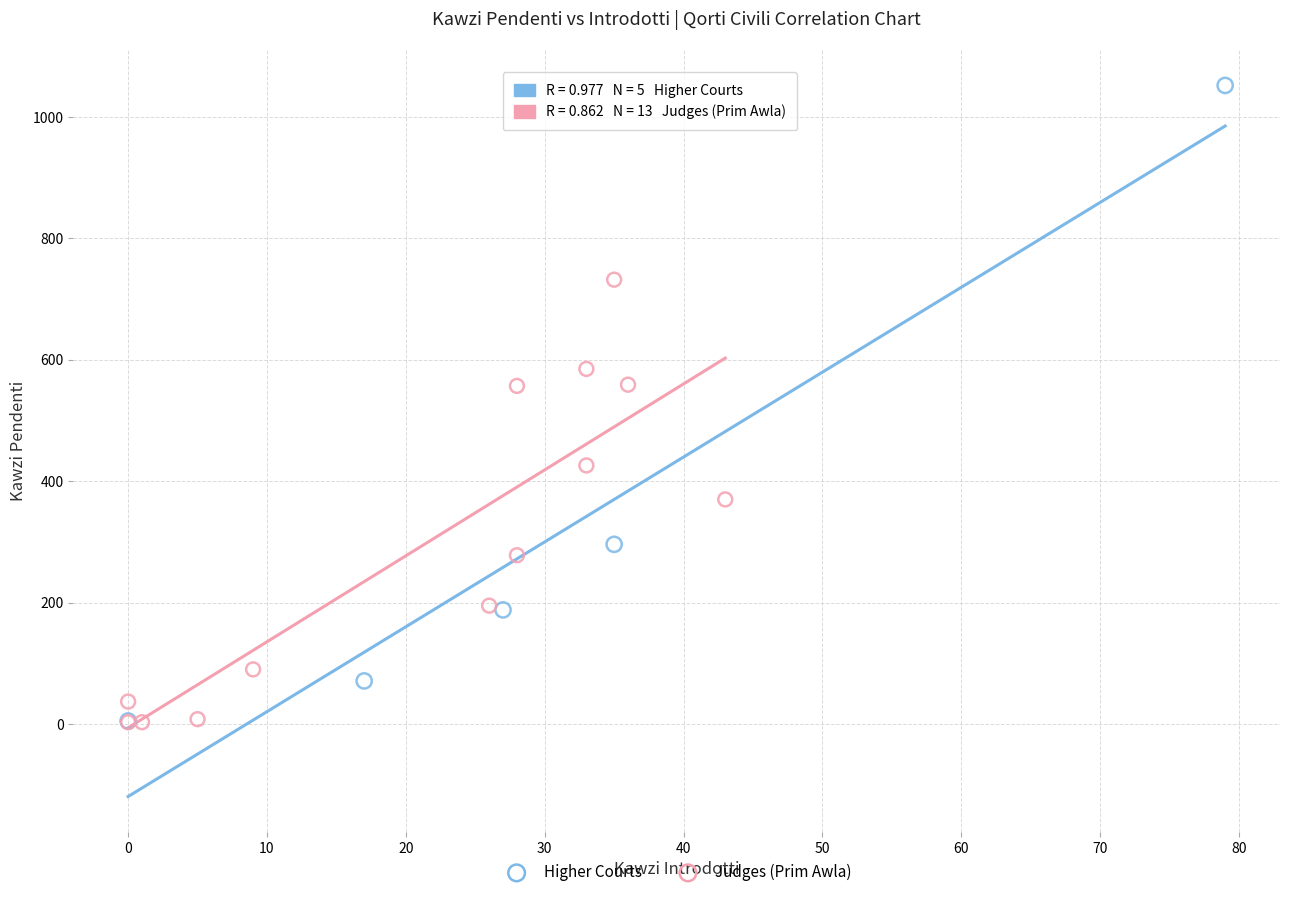

Which series contains the highest Y value?

Higher Courts